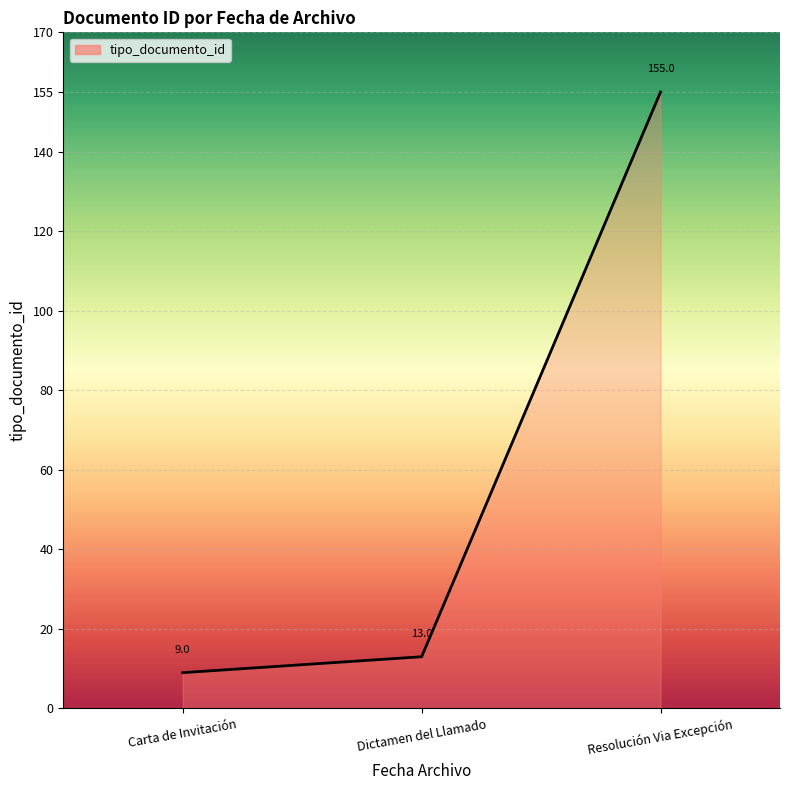

What position from the right is Carta de Invitación?

3